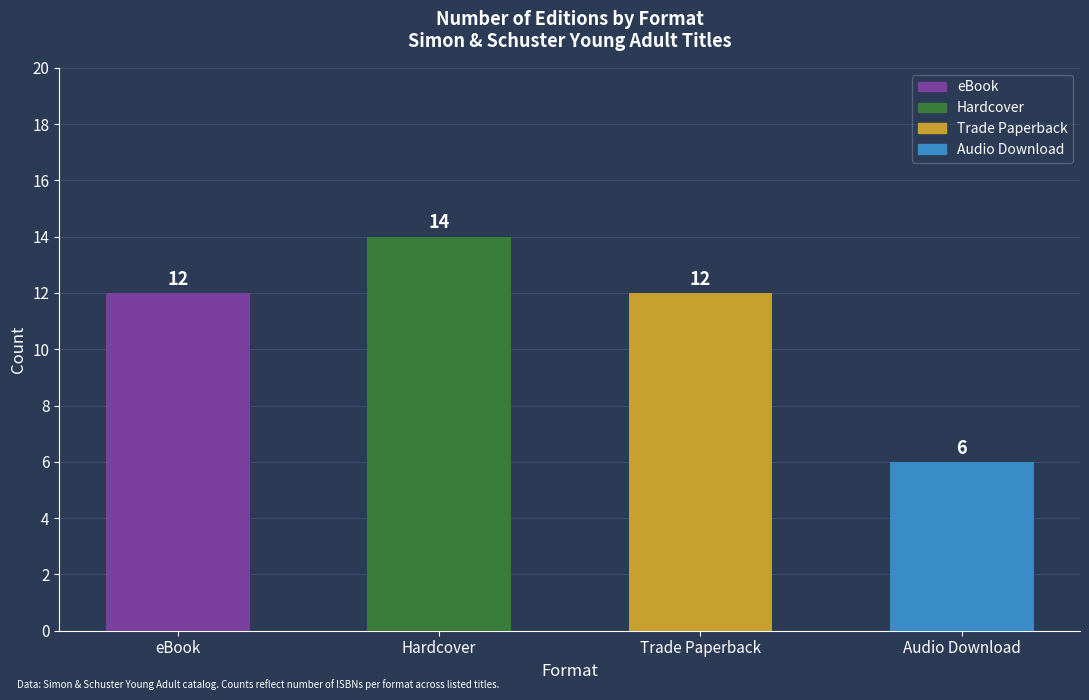

Count the number of values greater than 4.

4